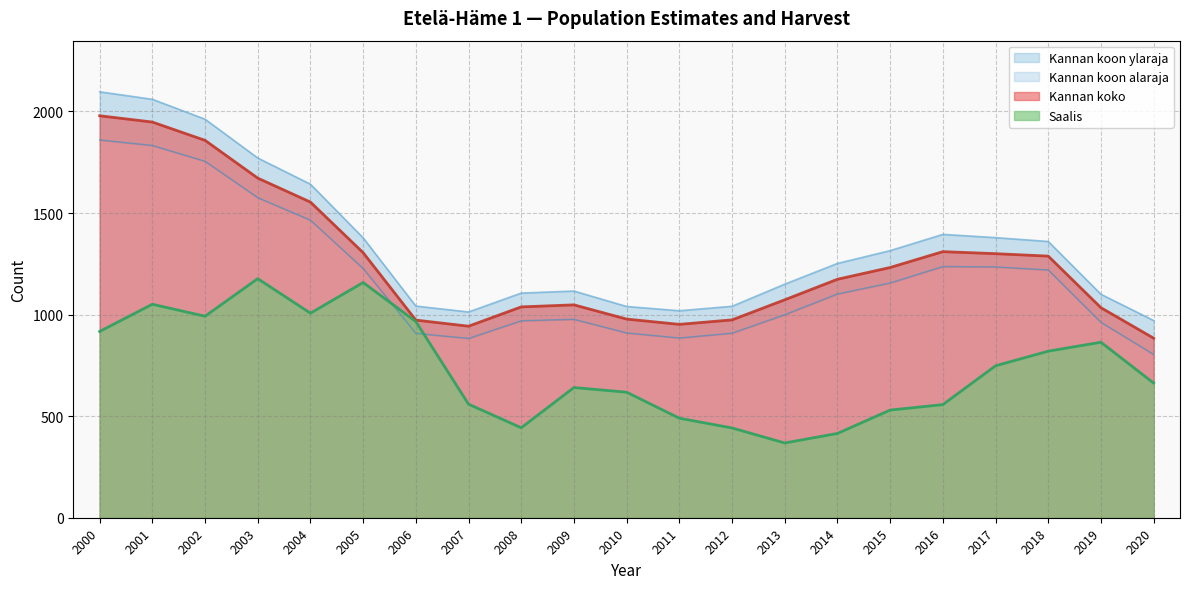

How many lines are shown in the chart?

4